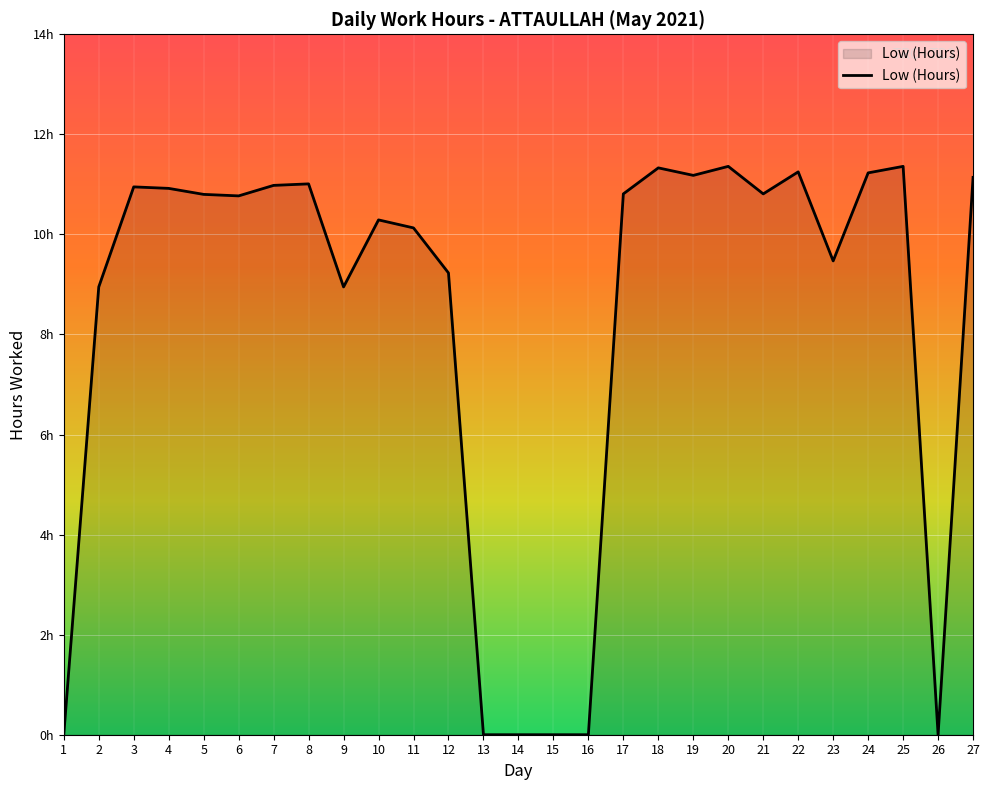

At which label is the value closest to 5?

2